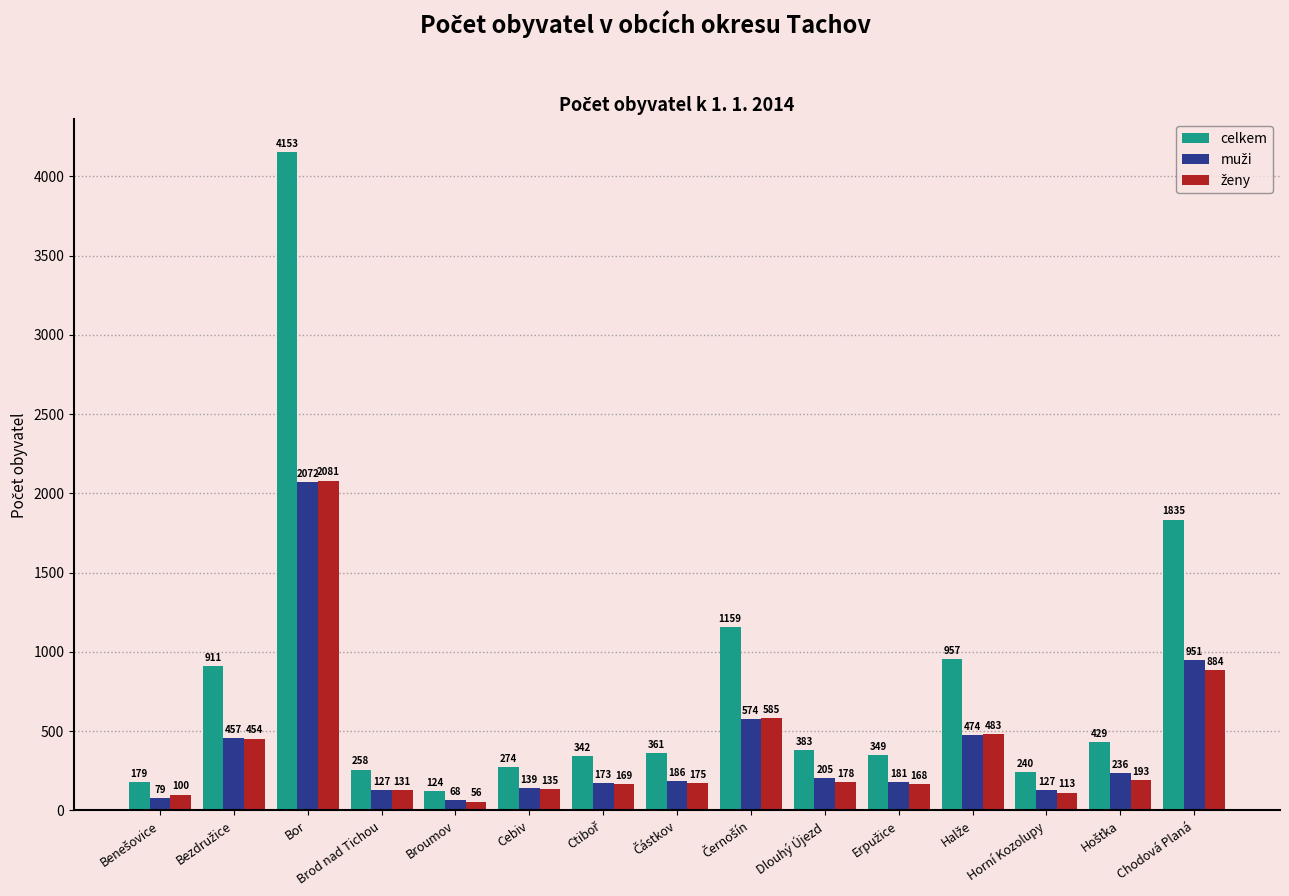

Count the number of categories in the chart.

15